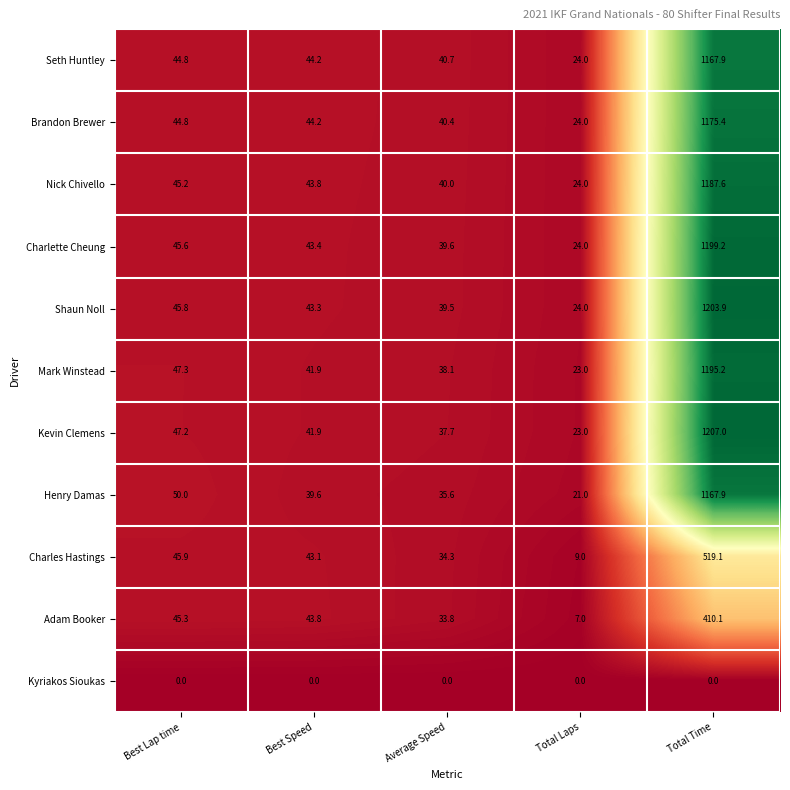

True or false: Kevin Clemens has a value of 56.8 at Best Speed.

False